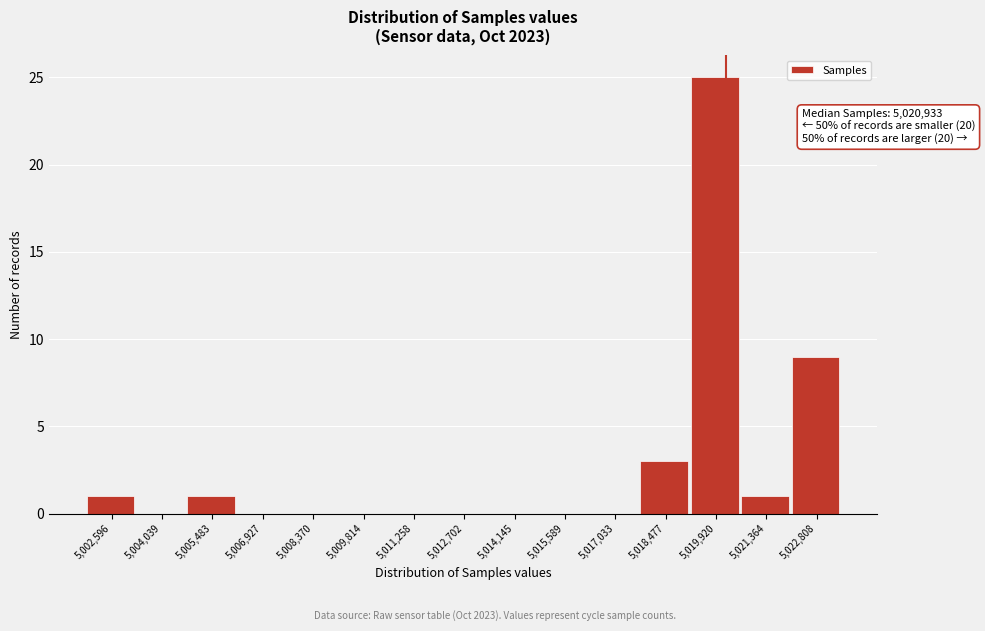

Reading left to right, list all the values displayed in this chart.

5,002,596=1	5,004,039=0	5,005,483=1	5,006,927=0	5,008,370=0	5,009,814=0	5,011,258=0	5,012,702=0	5,014,145=0	5,015,589=0	5,017,033=0	5,018,477=3	5,019,920=25	5,021,364=1	5,022,808=9